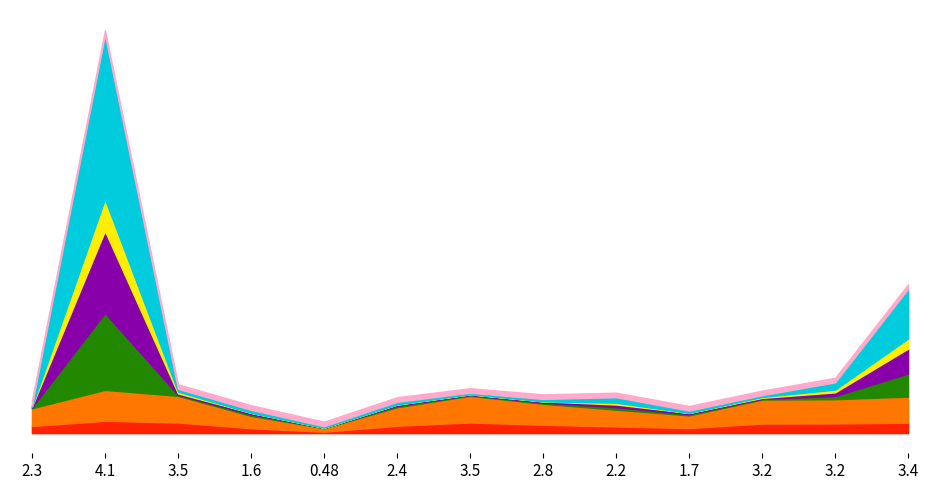

What is the minimum value for Uchazeči celkem?

1.0